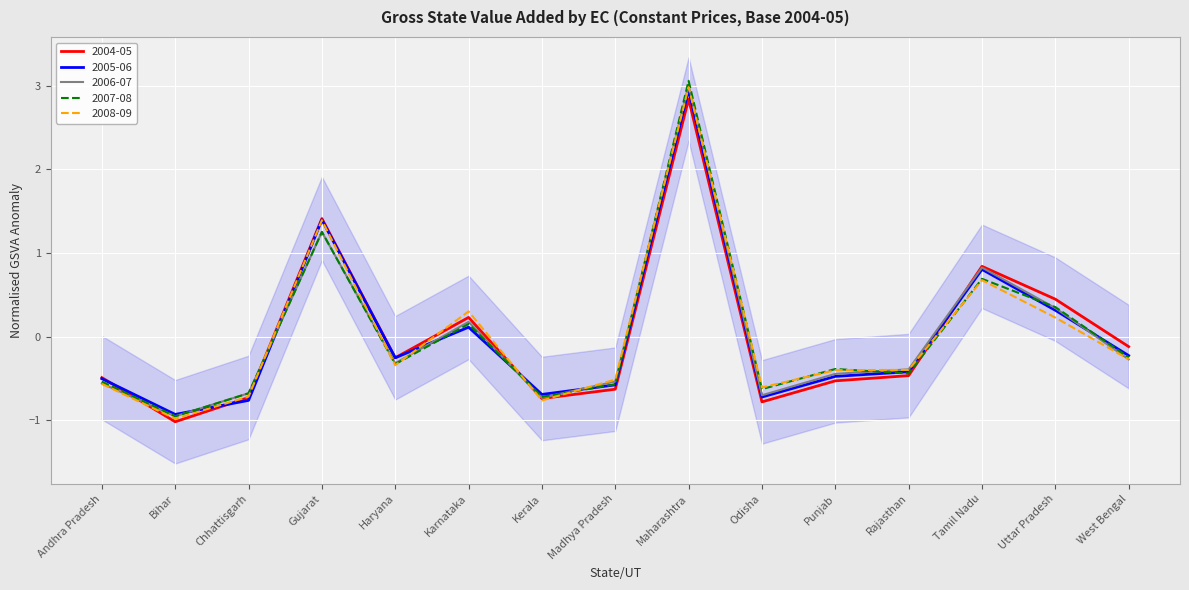

Which label corresponds to the smallest value in the chart?

Bihar